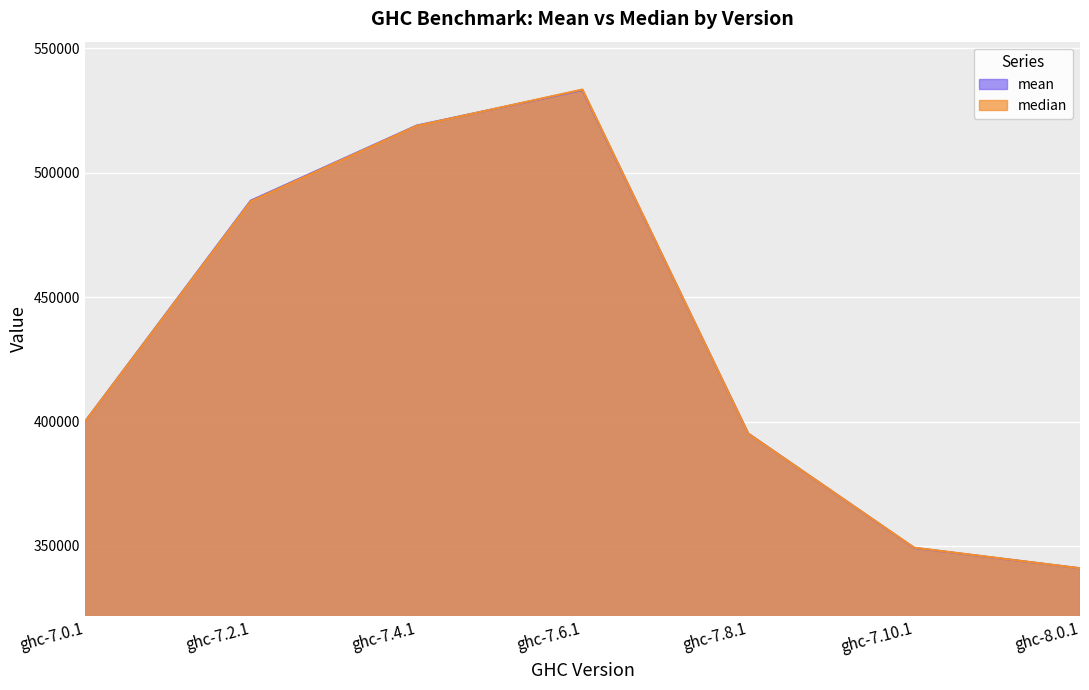

How many values in the median series are below 399884?

3